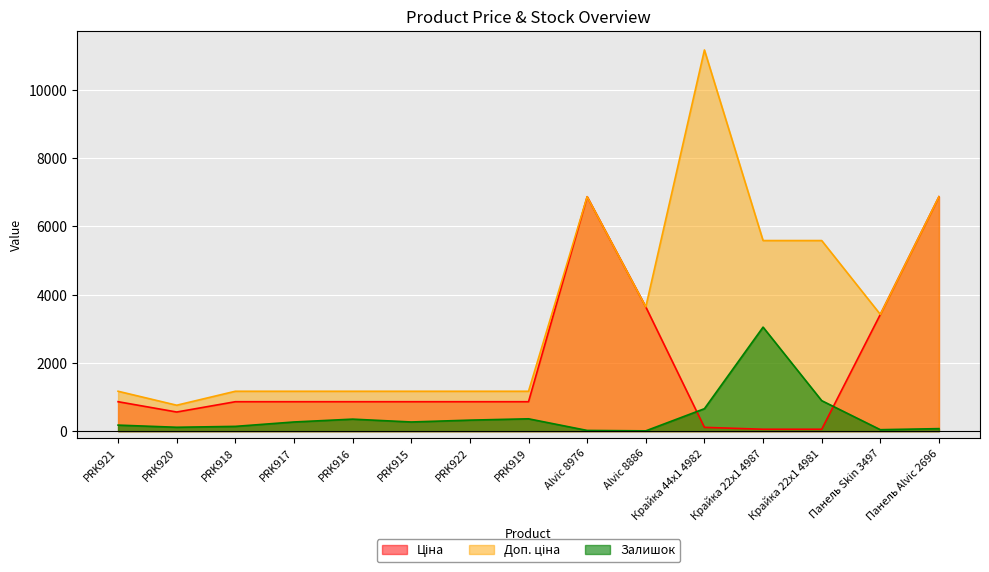

Is it true that Залишок equals 15.4 at Alvic 8886?

False